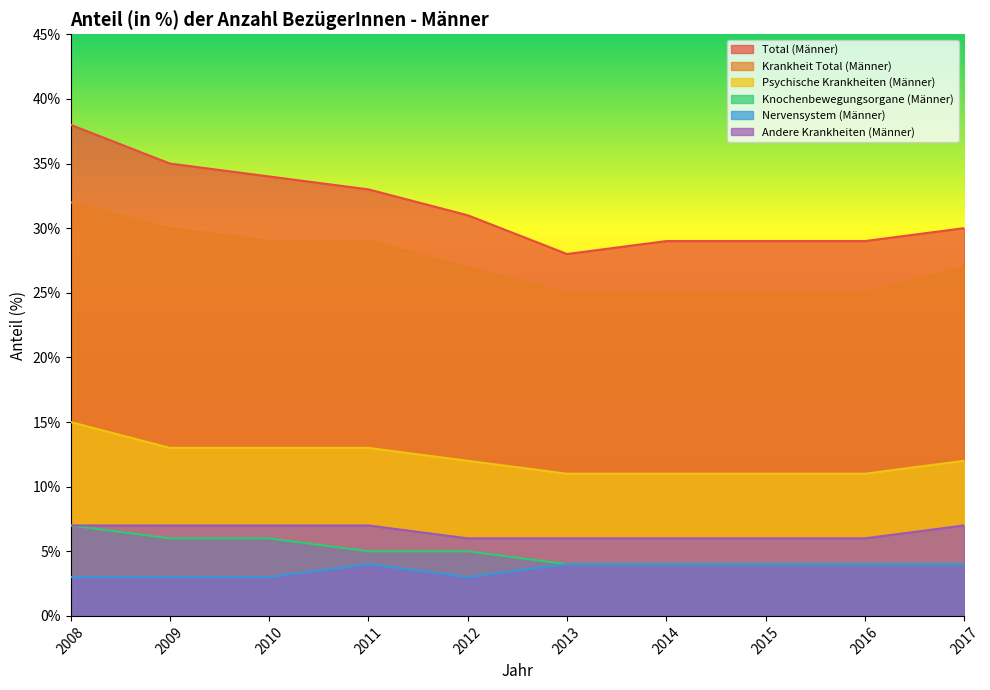

At which label does Psychische Krankheiten (Männer) reach its peak?

2008